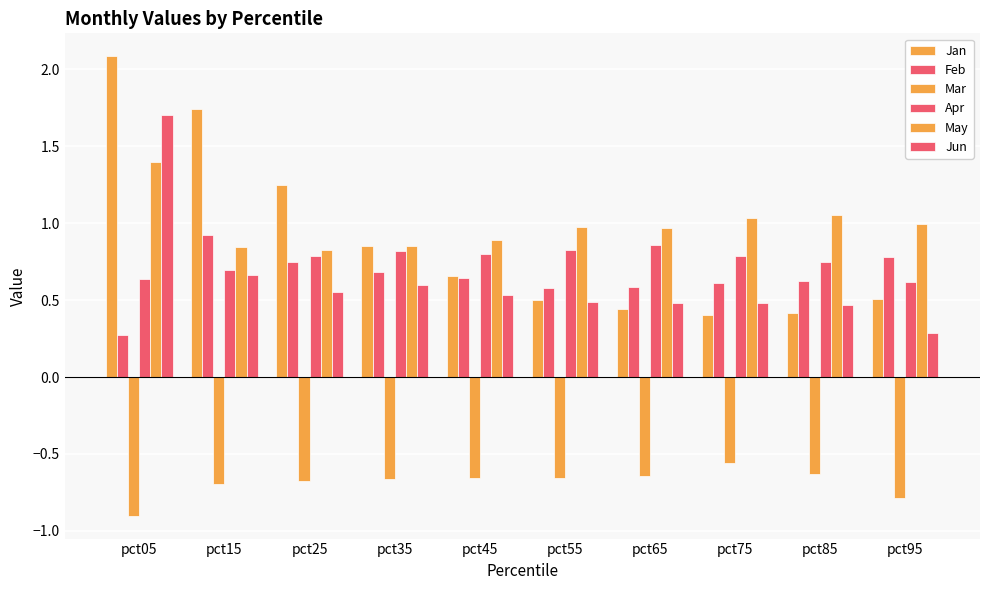

How many series are shown in this chart?

6